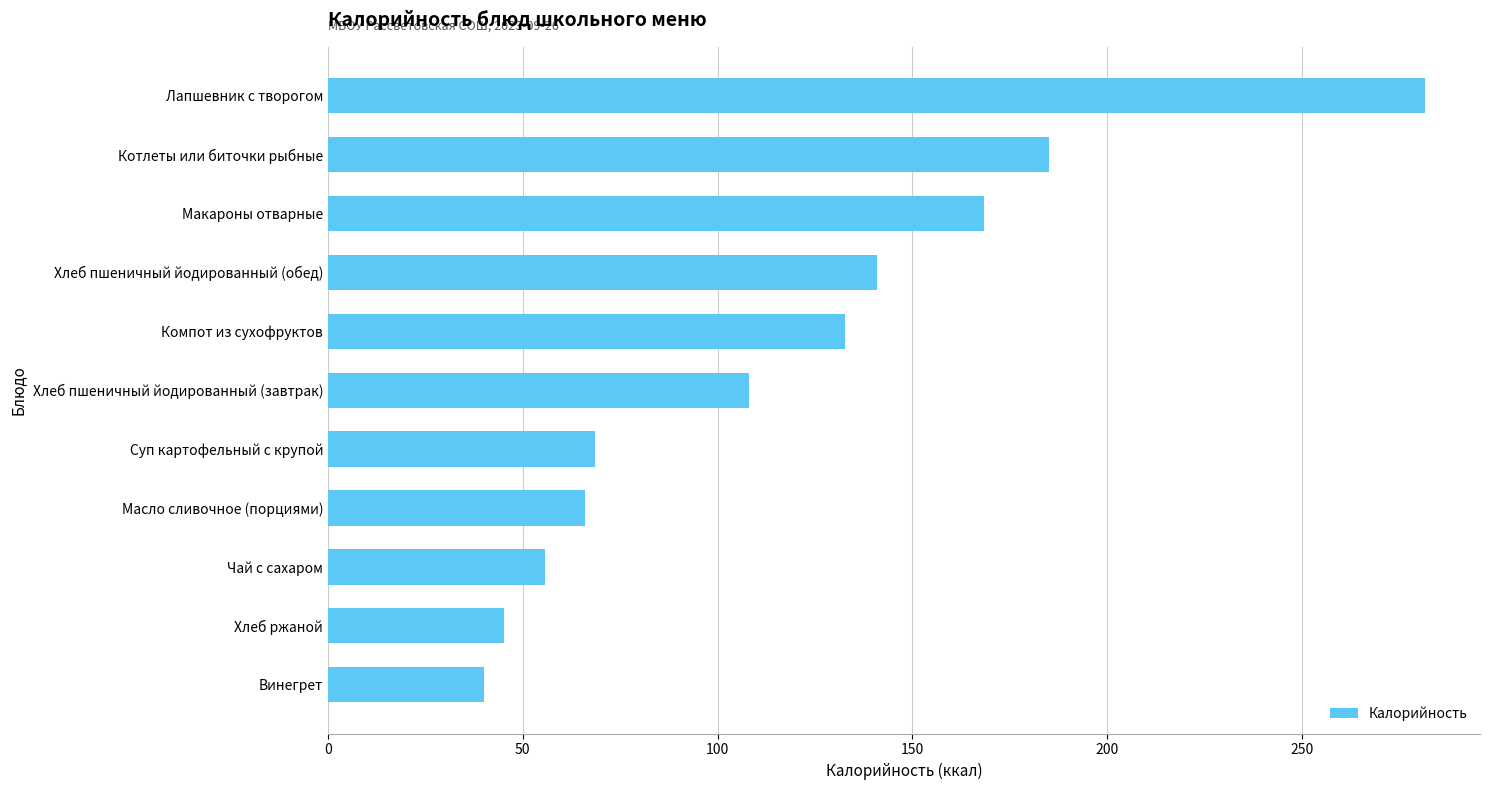

True or false: the data shows 281.6 at Лапшевник с творогом.

True